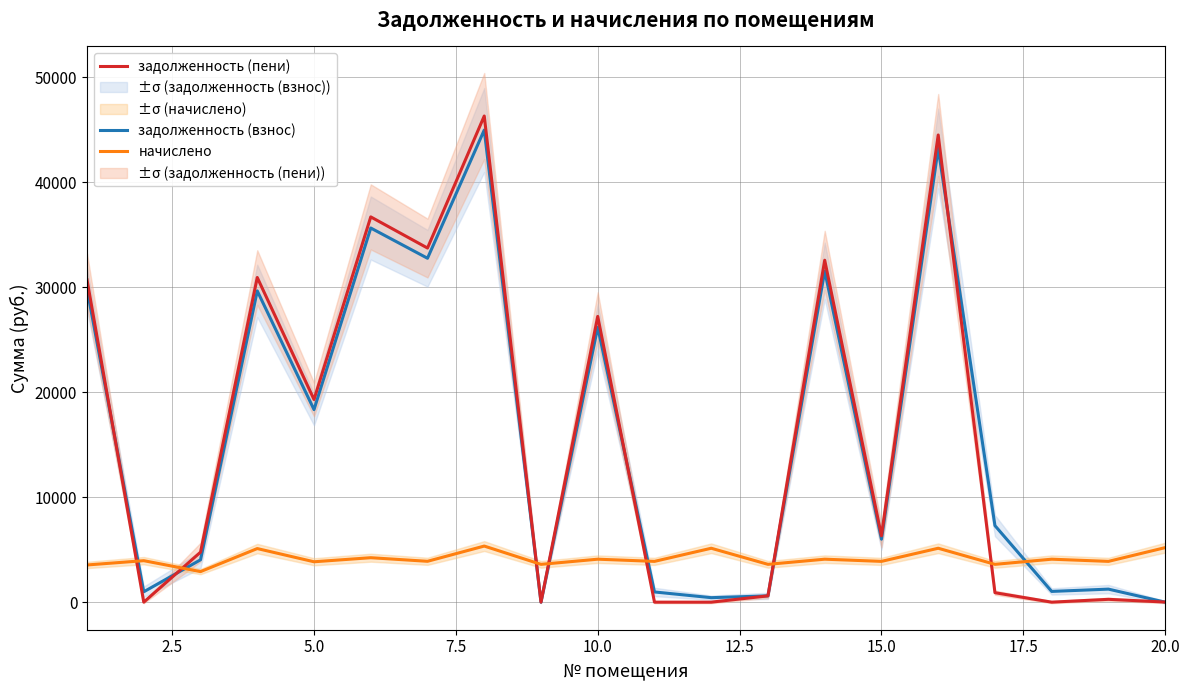

How many times do начислено and задолженность (взнос) cross each other?

7